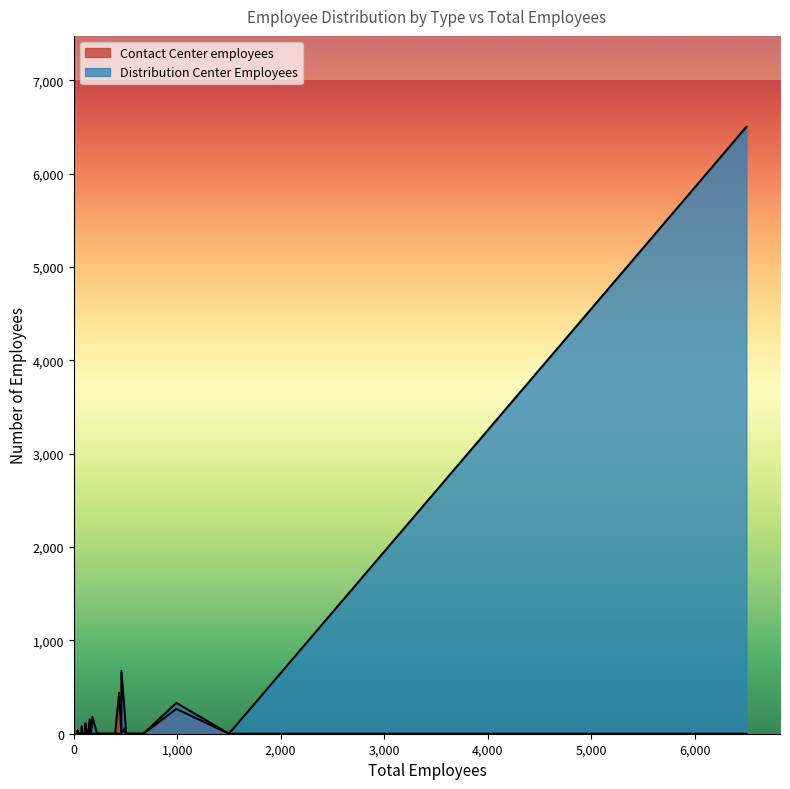

Count the number of data series in this chart.

2